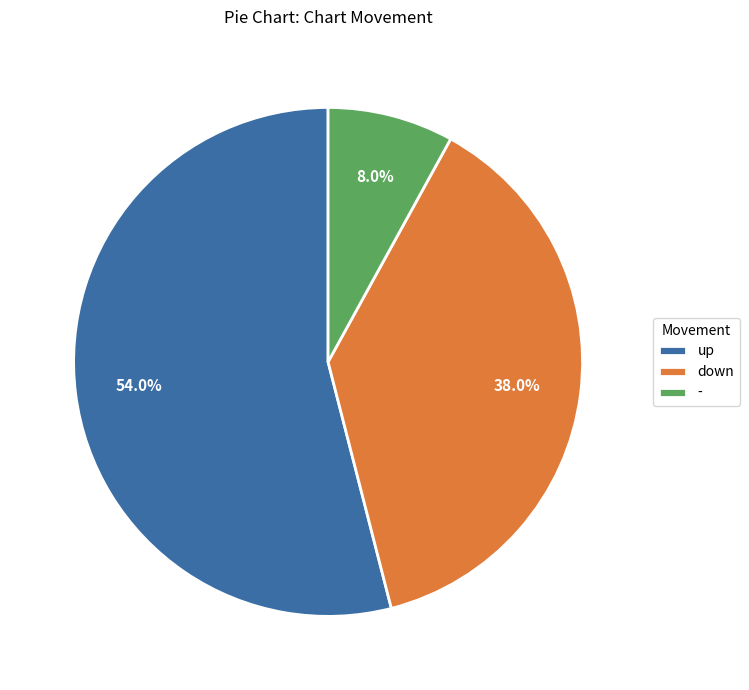

Which category has the biggest portion of the pie?

up